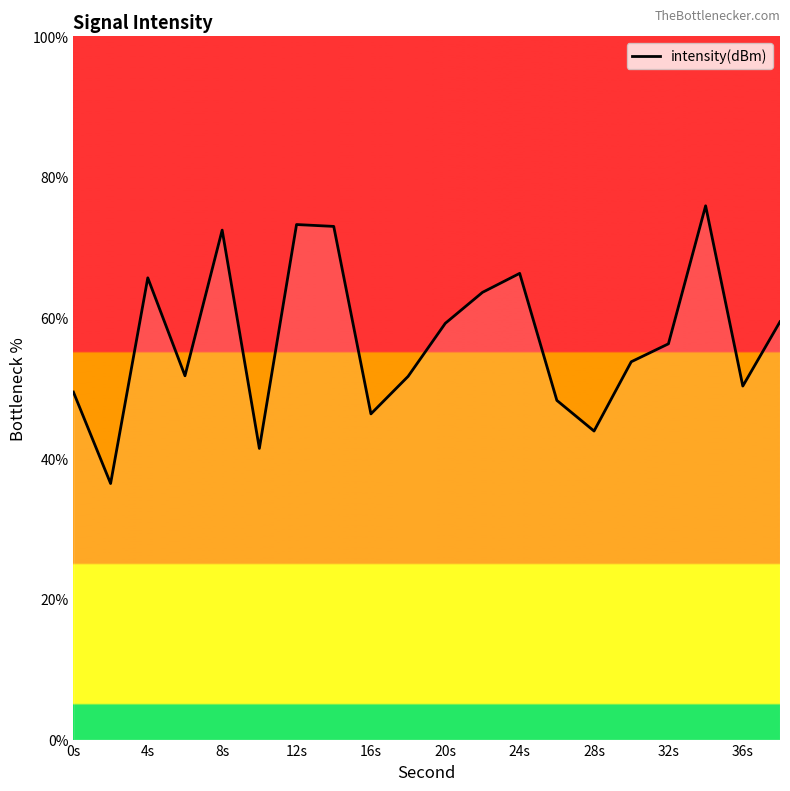

What is the difference between the maximum and minimum values?

39.5